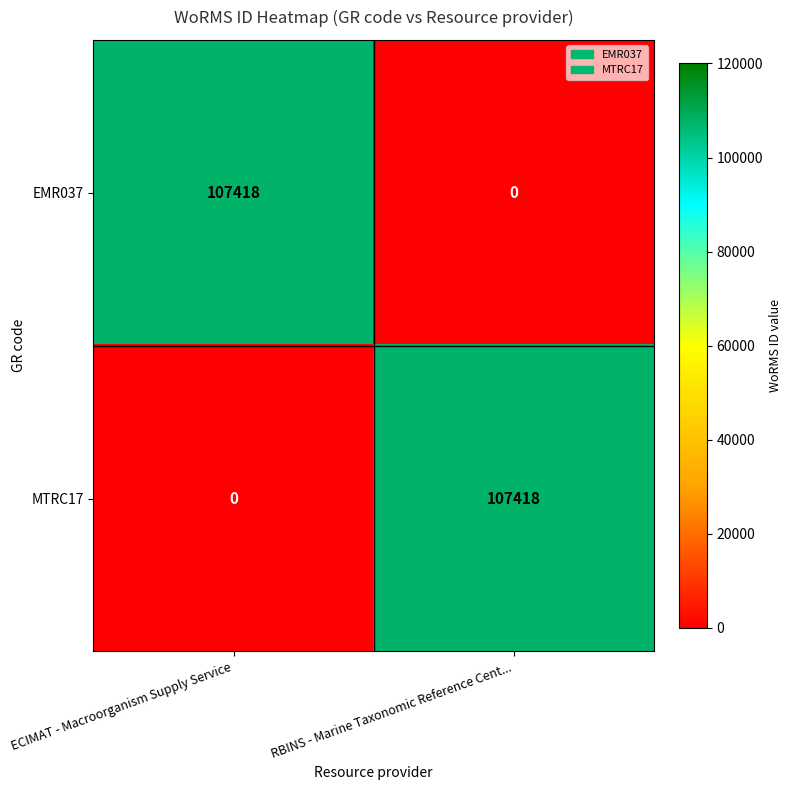

What is the sum of all EMR037 values?

107418